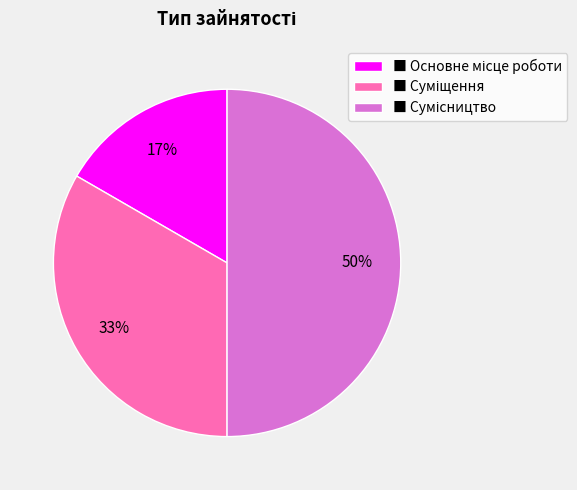

To the nearest percent, what is the average slice percentage?

33%